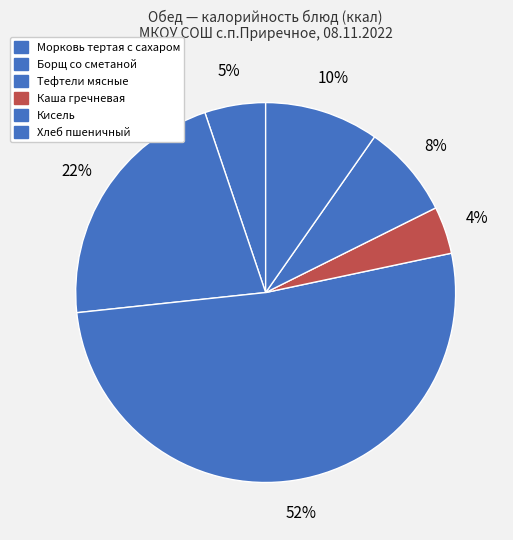

Count the number of slices in the pie.

6